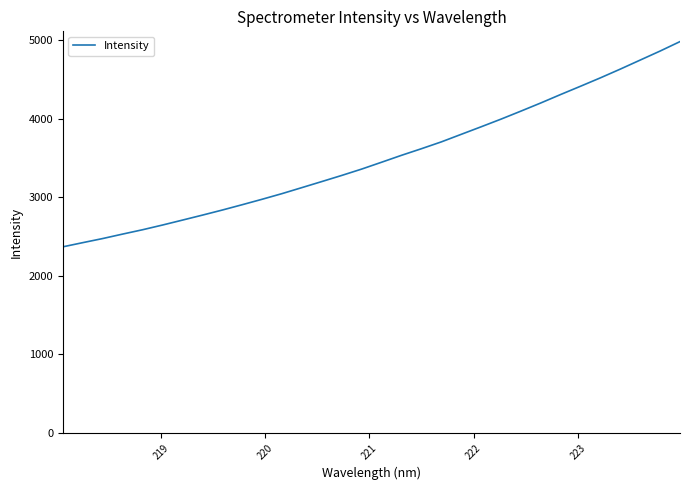

True or false: there are more than 0 points higher than both neighbors.

False